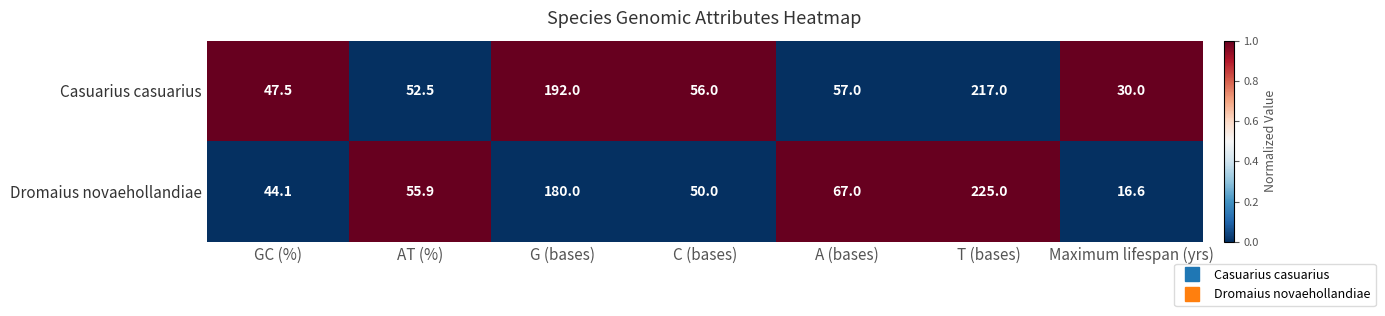

The value of Dromaius novaehollandiae at Maximum lifespan (yrs) is 26.3. True or false?

False